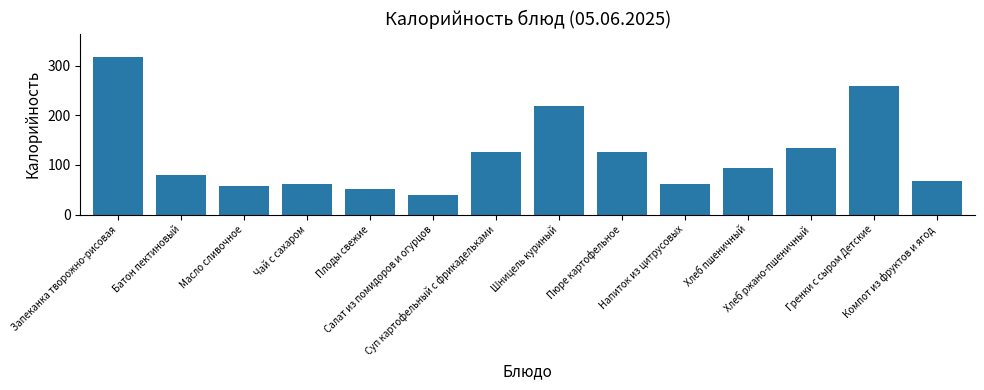

Which category has the highest value across all series?

Запеканка творожно-рисовая